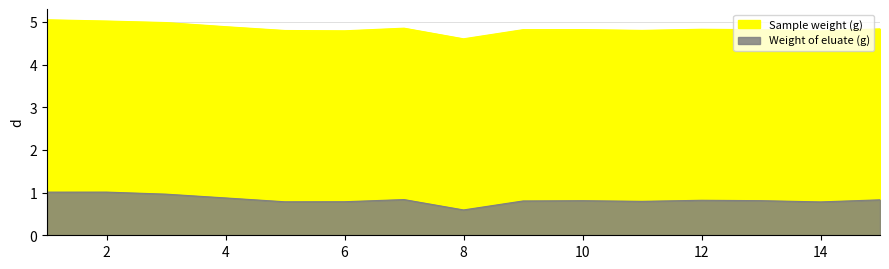

Reading left to right, list all the values displayed in this chart.

Sample weight (g): 5.0	5.0	5.0	4.9	4.8	4.8	4.9	4.6	4.8	4.8	4.8	4.8	4.8	4.8	4.8
Weight of eluate (g): 1.0	1.0	1.0	0.9	0.8	0.8	0.8	0.6	0.8	0.8	0.8	0.8	0.8	0.8	0.8